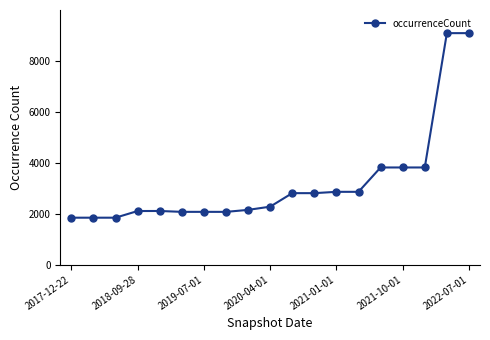

What is the sum of all values?

61201